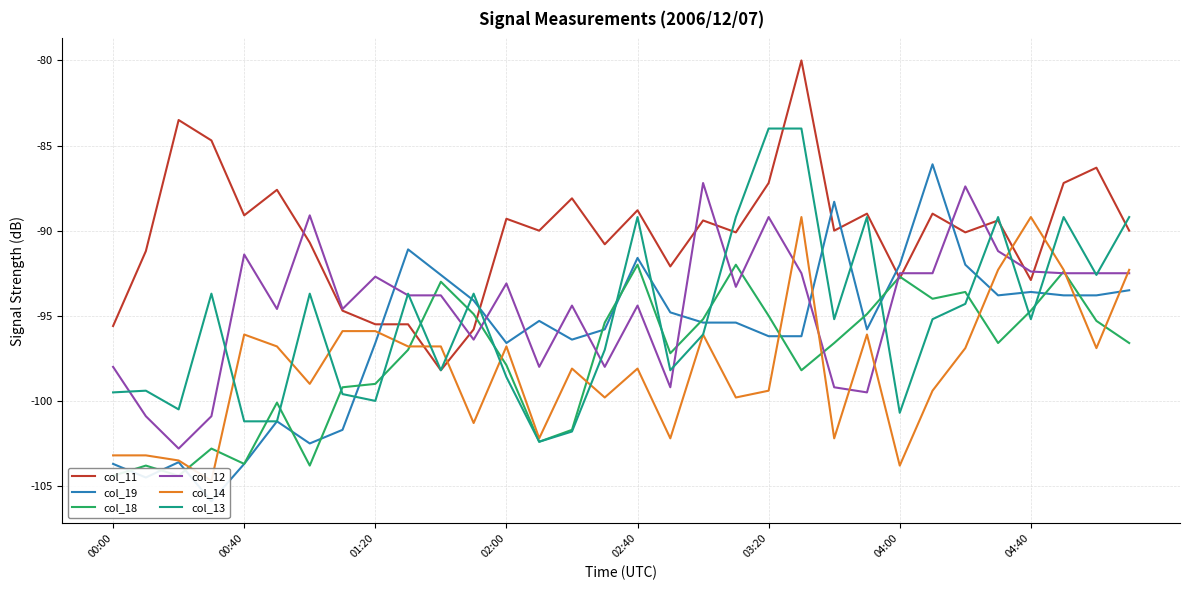

The col_11 series shows -88.8 at 02:40. True or false?

True